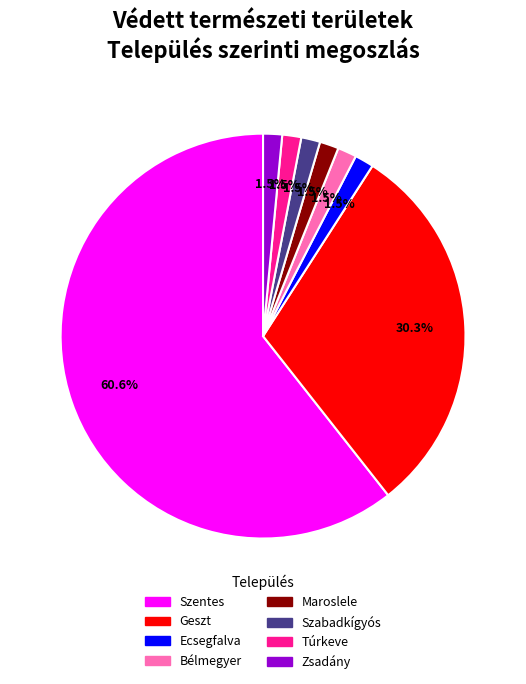

What is the largest slice in the pie chart?

Szentes